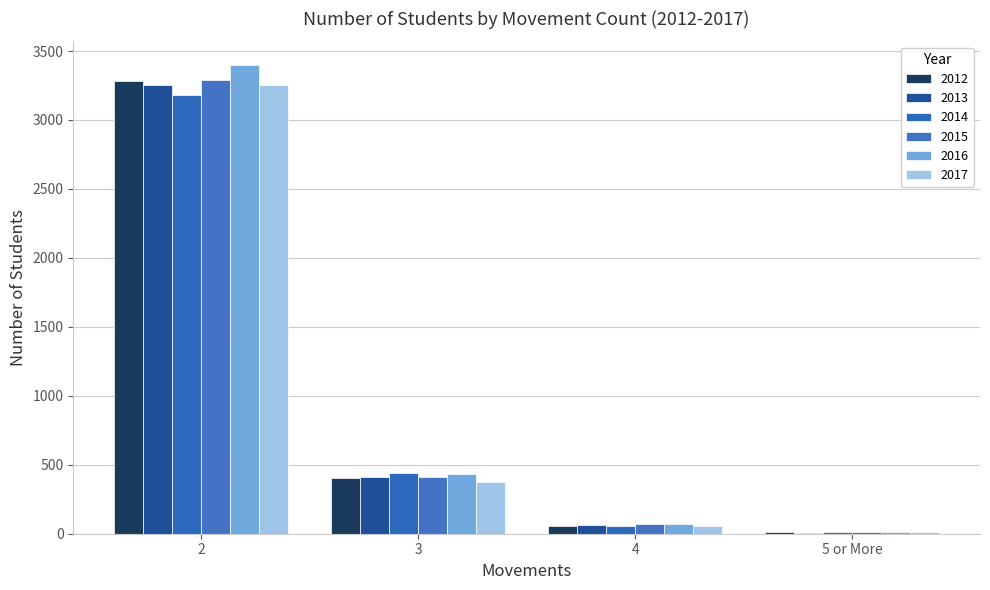

Is the value of 2017 at 5 or More greater than the value of 2014 at 5 or More?

No